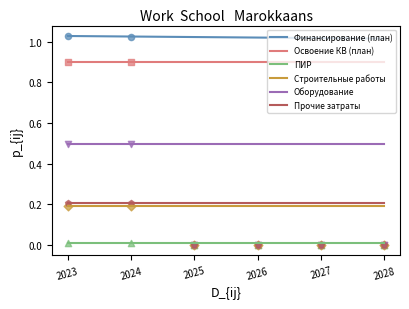

At how many categories does at least one series exceed 0?

2